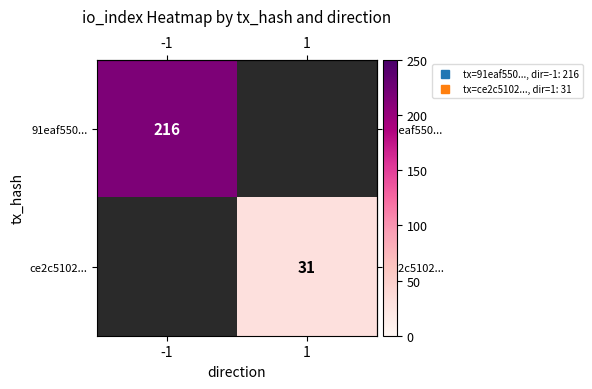

Rank the series by their average value, from highest to lowest.

row_0, row_1